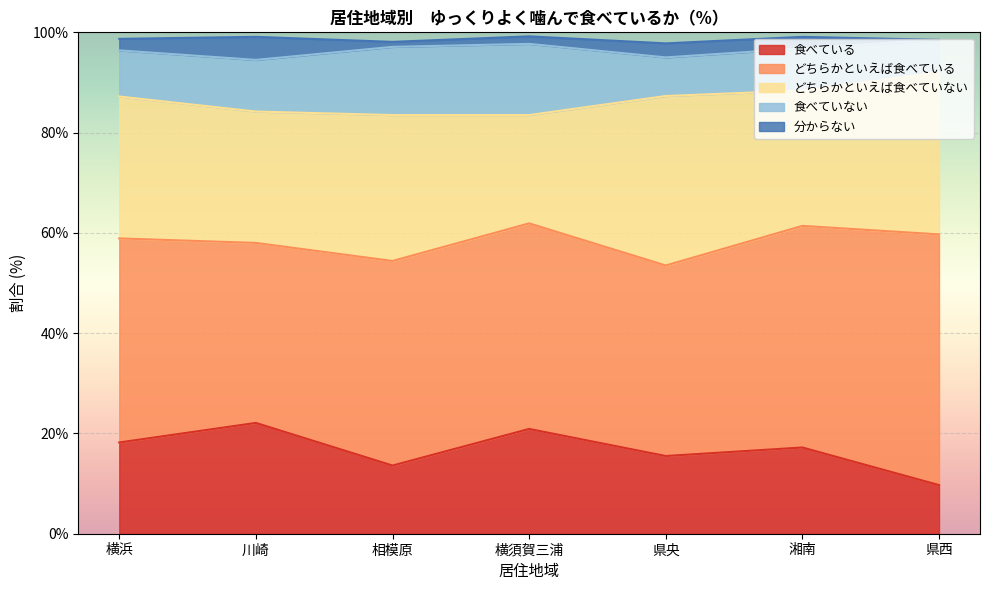

The value of どちらかといえば食べている at 横浜 is 40.7. True or false?

True